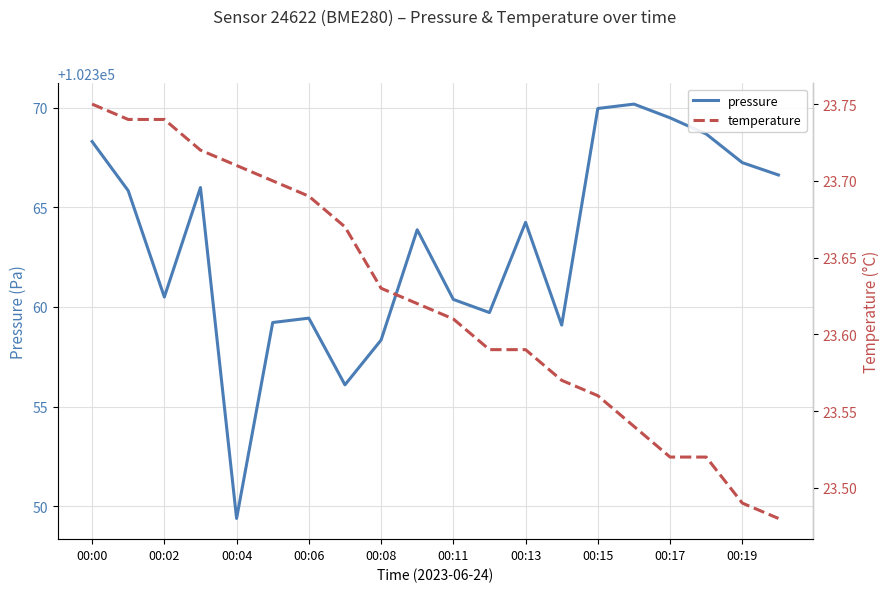

The value of temperature at 19 is 23.5. True or false?

True